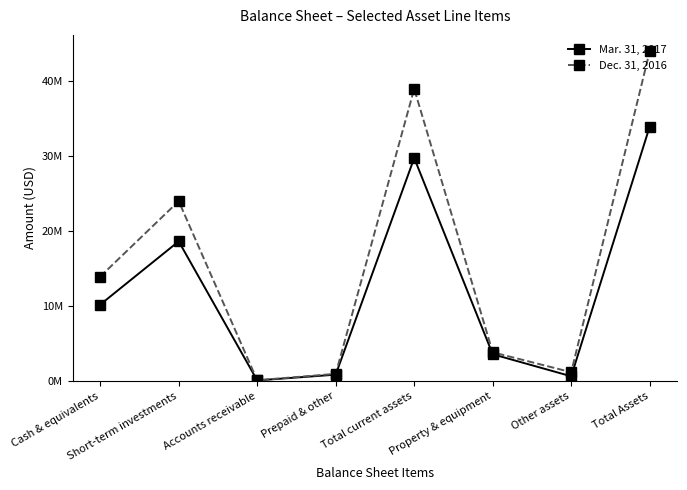

True or false: Dec. 31, 2016 has more than 1 points higher than both neighbors.

True